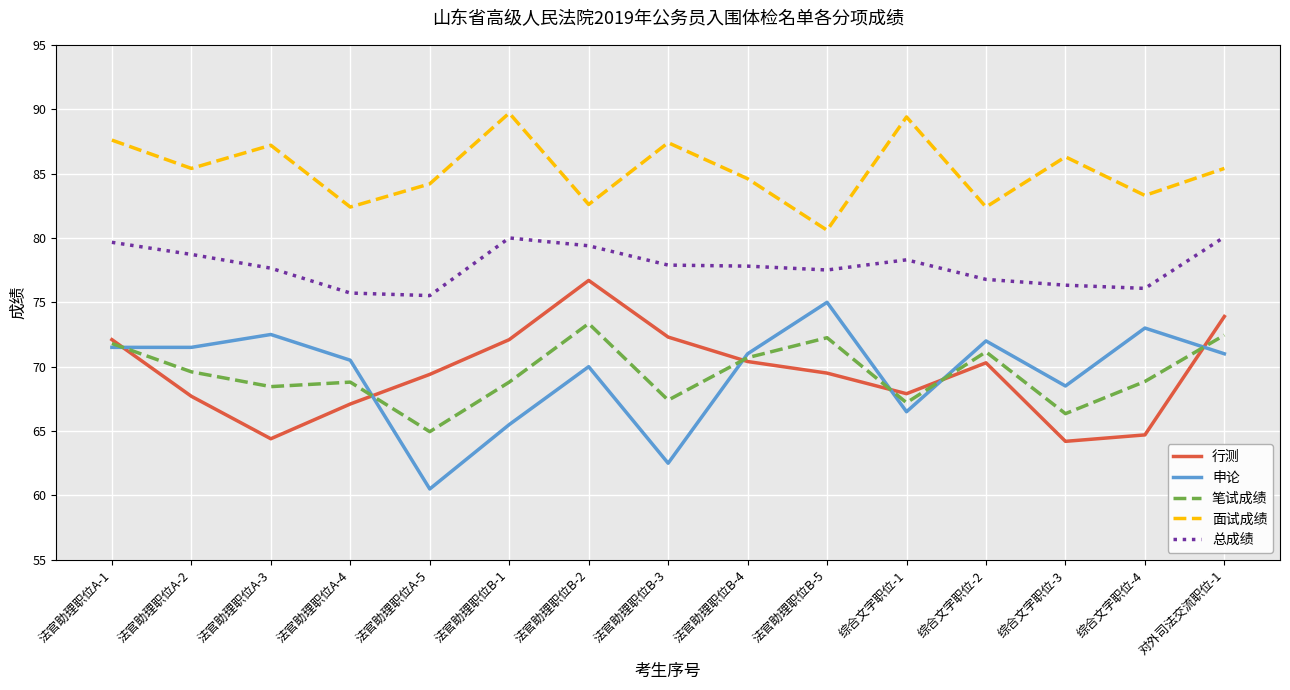

What is the difference between the second highest and second lowest values in the 申论 series?

10.5